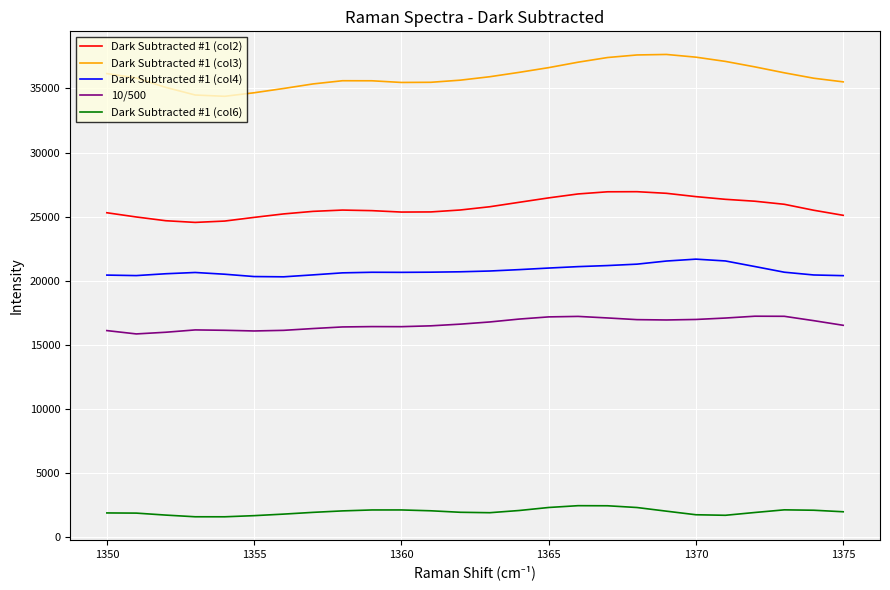

List the series in order of their peak value, lowest first.

Dark Subtracted #1 (col6), 10/500, Dark Subtracted #1 (col4), Dark Subtracted #1 (col2), Dark Subtracted #1 (col3)